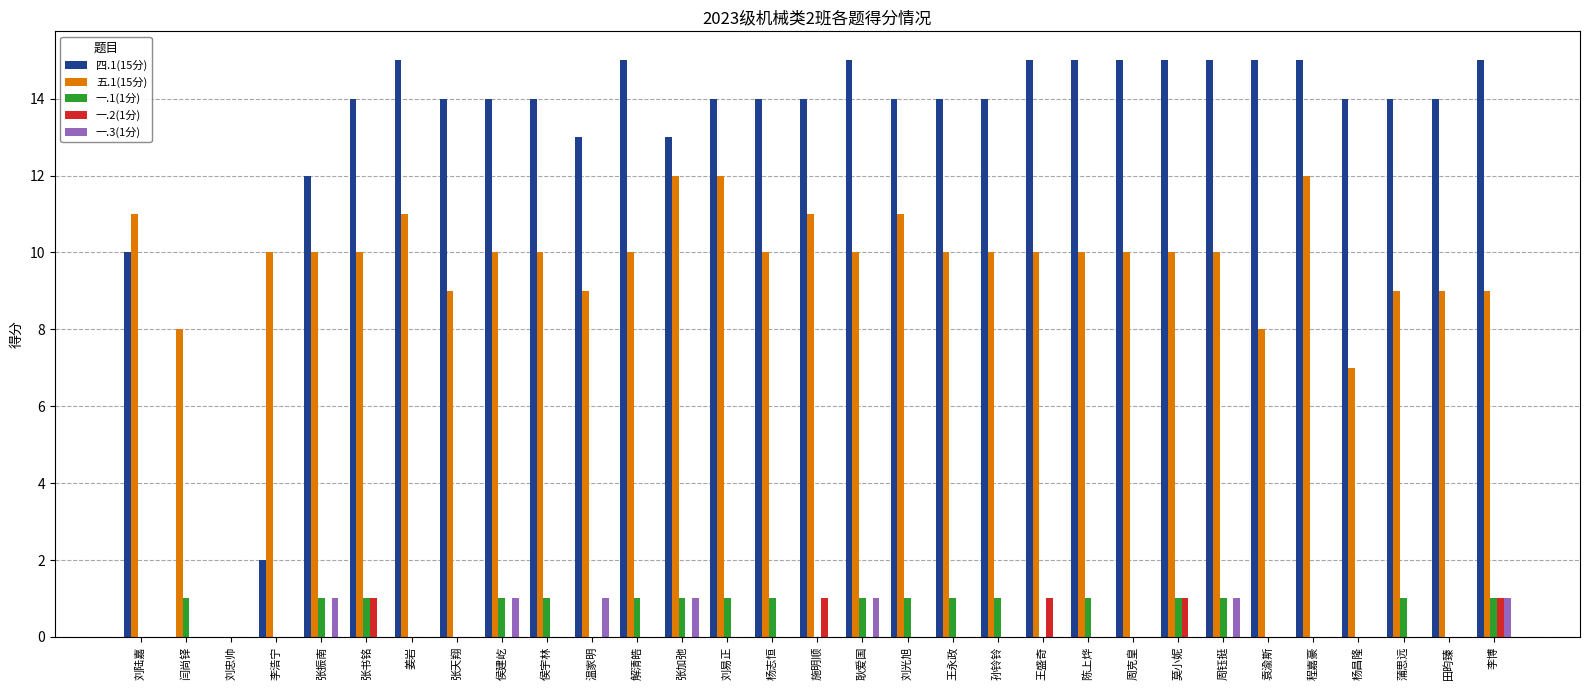

Reading left to right, transcribe all the data shown in this chart.

四.1(15分): 10	0	0	2	12	14	15	14	14	14	13	15	13	14	14	14	15	14	14	14	15	15	15	15	15	15	15	14	14	14	15
五.1(15分): 11	8	0	10	10	10	11	9	10	10	9	10	12	12	10	11	10	11	10	10	10	10	10	10	10	8	12	7	9	9	9
一.1(1分): 0	1	0	0	1	1	0	0	1	1	0	1	1	1	1	0	1	1	1	1	0	1	0	1	1	0	0	0	1	0	1
一.2(1分): 0	0	0	0	0	1	0	0	0	0	0	0	0	0	0	1	0	0	0	0	1	0	0	1	0	0	0	0	0	0	1
一.3(1分): 0	0	0	0	1	0	0	0	1	0	1	0	1	0	0	0	1	0	0	0	0	0	0	0	1	0	0	0	0	0	1